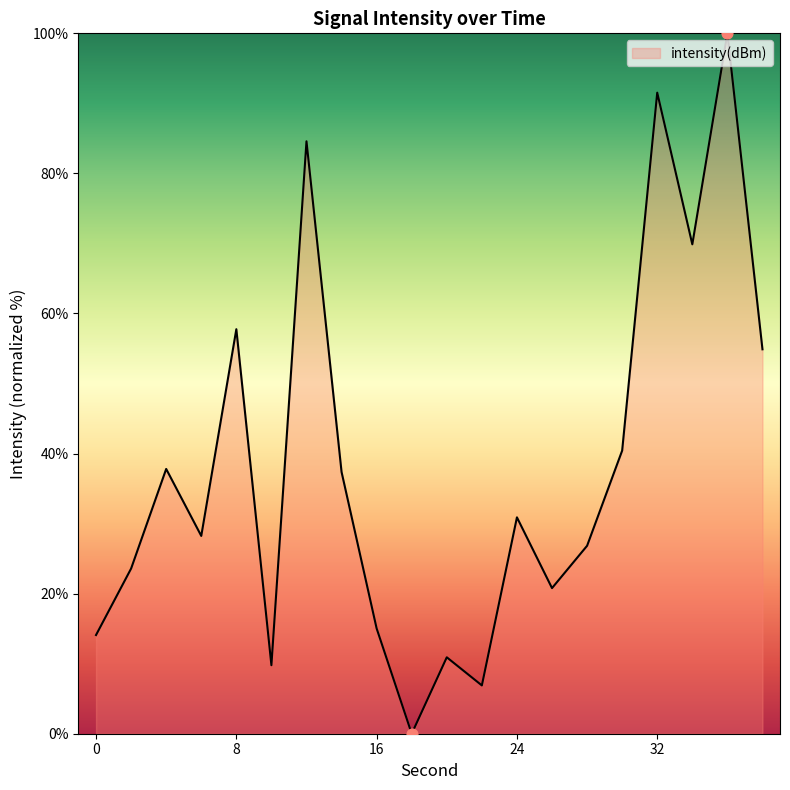

What is the difference between the maximum and minimum values?

100.0